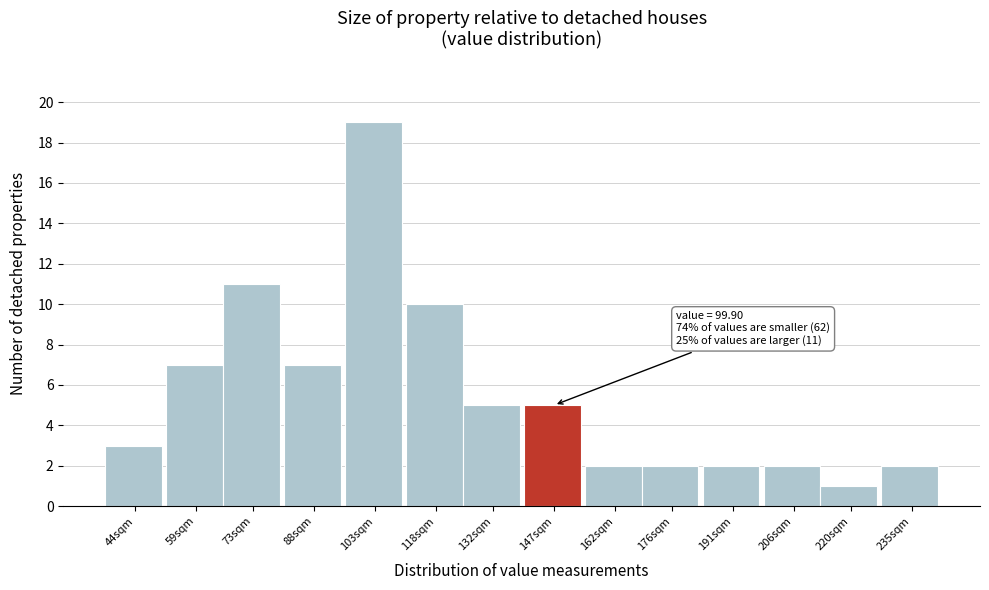

Reading right to left, what are all the values shown in this chart?

2	1	2	2	2	2	5	5	10	19	7	11	7	3